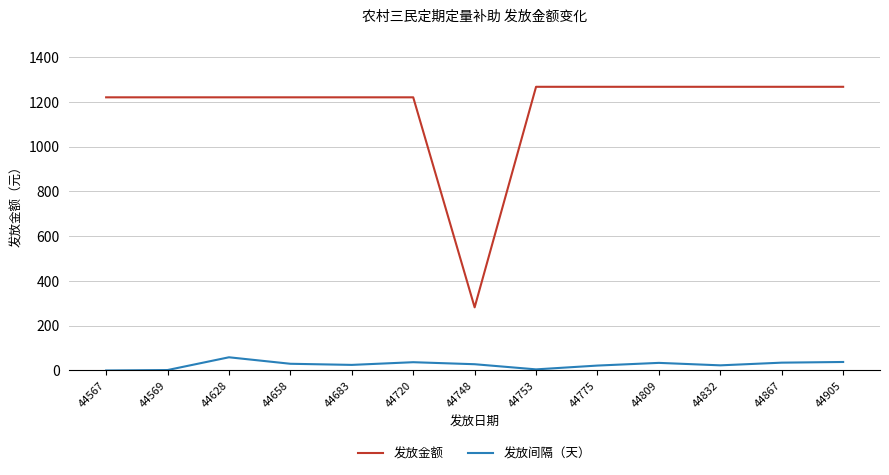

What is the difference between the highest and lowest values at 44567?

1220